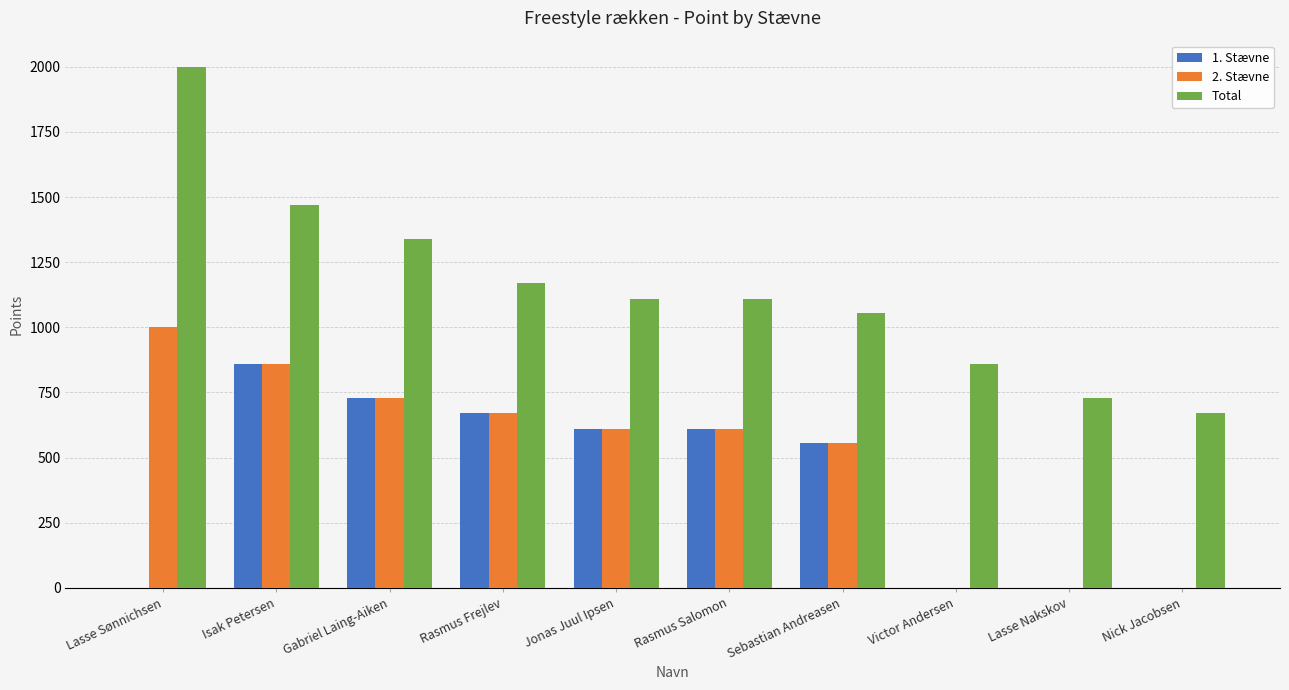

Count the number of categories in the chart.

10